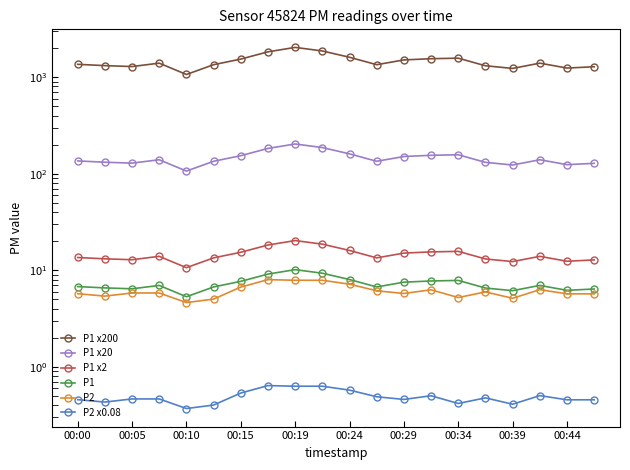

True or false: P2 x0.08 has a value of 0.9 at 00:34.

False